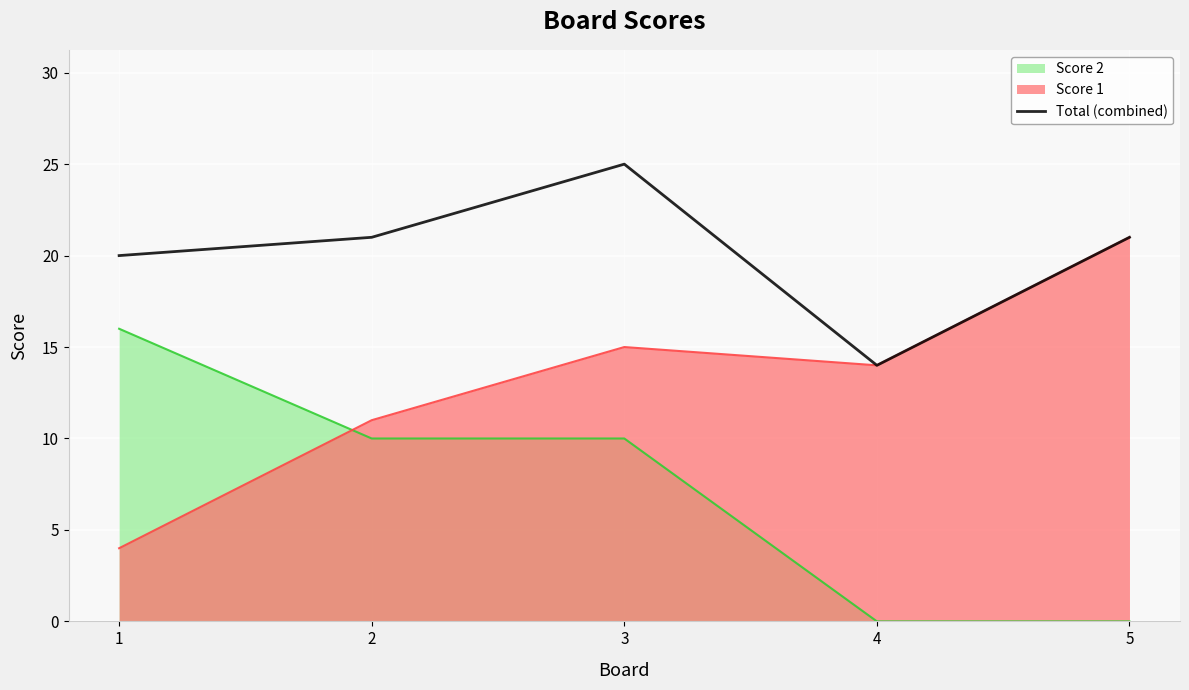

Reading right to left, what are all the values shown in this chart?

Score 2: 0	0	10	10	16
Score 1: 21	14	15	11	4
Total (combined): 21	14	25	21	20